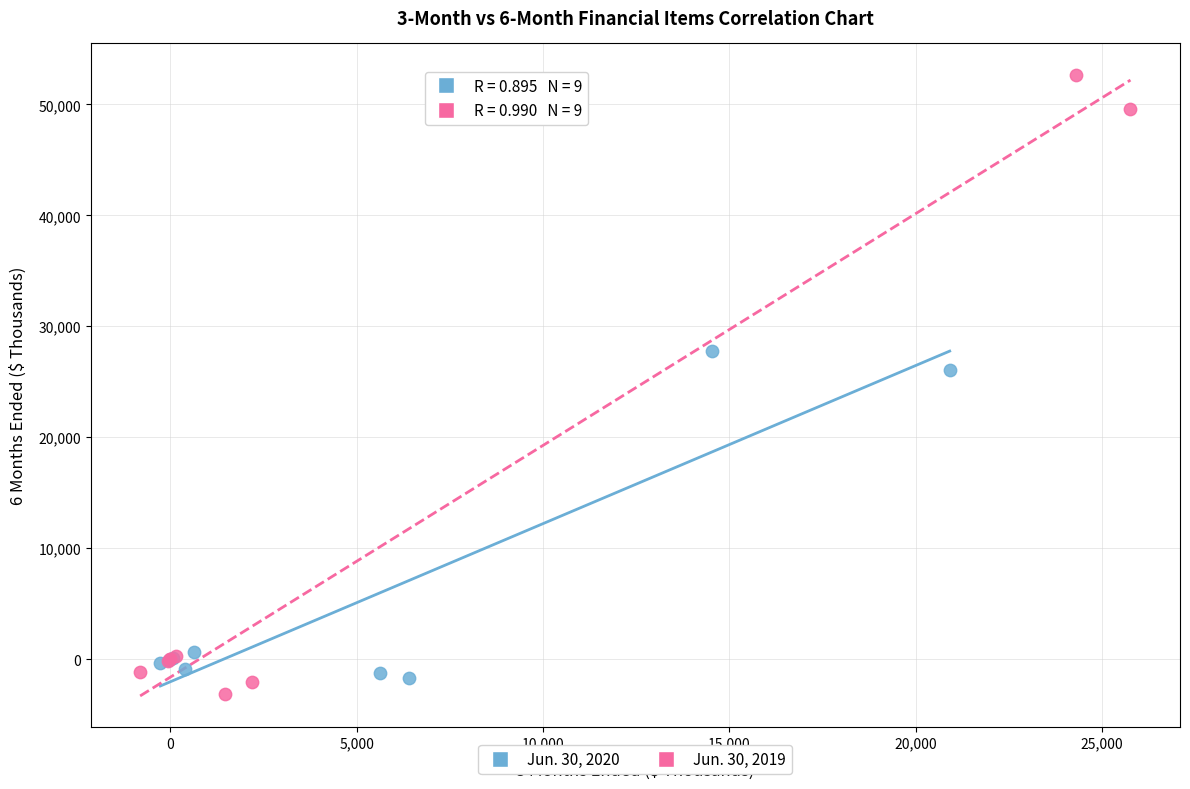

Which series reaches the maximum Y coordinate?

Jun. 30, 2019